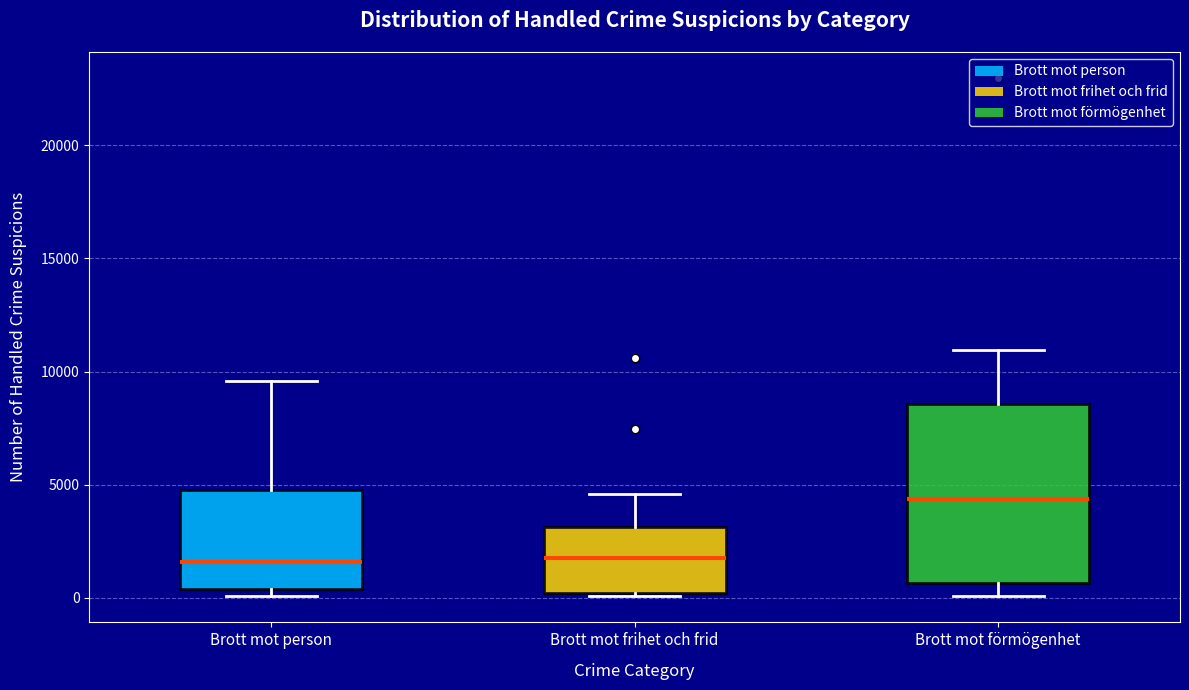

Reading left to right, transcribe this box plot: for each box, give where its median line is, the range the box spans, and where its two whiskers end, as read against the y-axis. The values are not printed on the chart, so give them approximately, as read against the axis.

Brott mot person: median 1500, box 500 to 5000, whiskers 0 to 9500
Brott mot frihet och frid: median 2000, box 0 to 3000, whiskers 0 to 4500
Brott mot förmögenhet: median 4500, box 500 to 8500, whiskers 0 to 11000